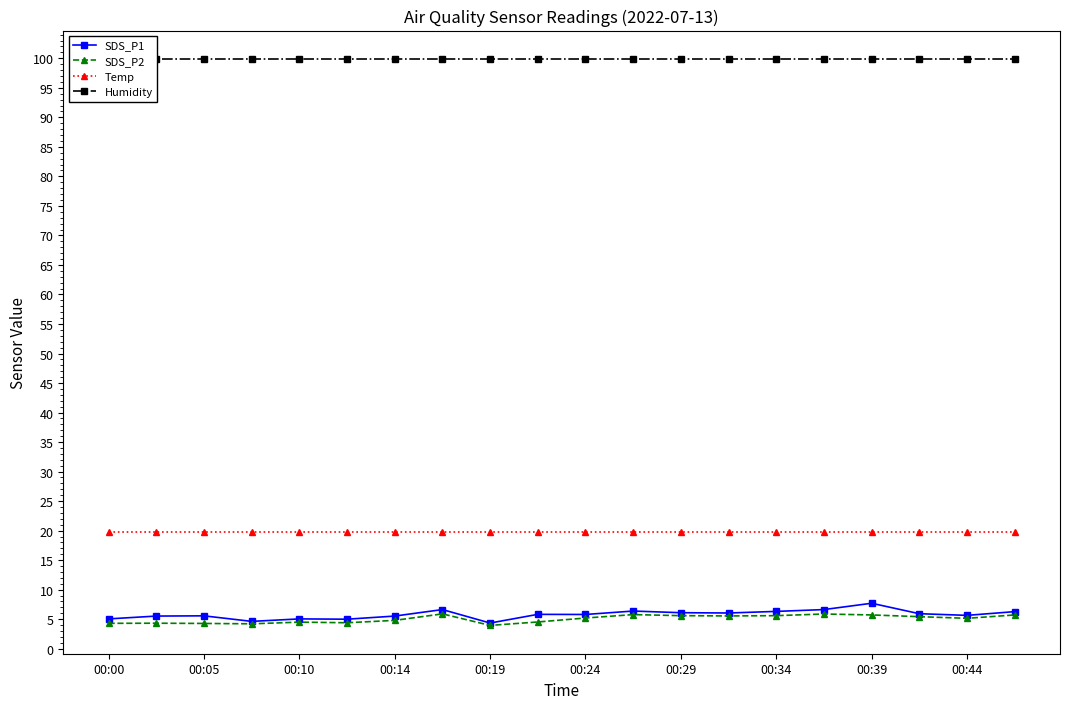

True or false: SDS_P1 and Temp cross at least once.

False